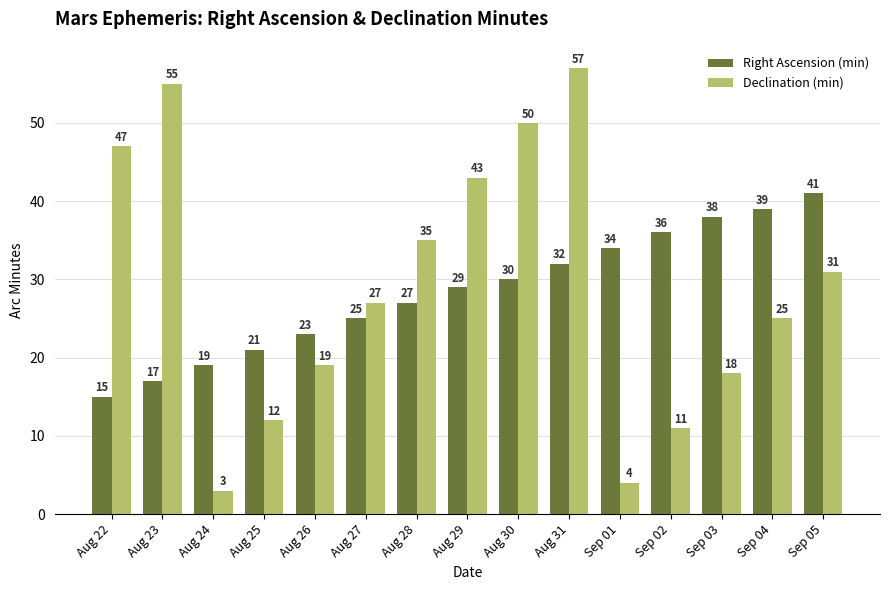

What are all the series names shown in the legend?

Right Ascension (min), Declination (min)